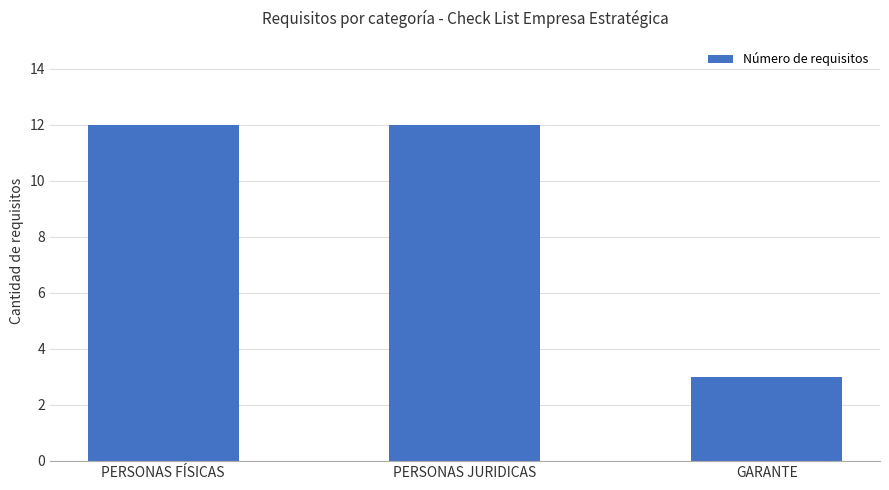

True or false: the data shows 16 at PERSONAS JURIDICAS.

False